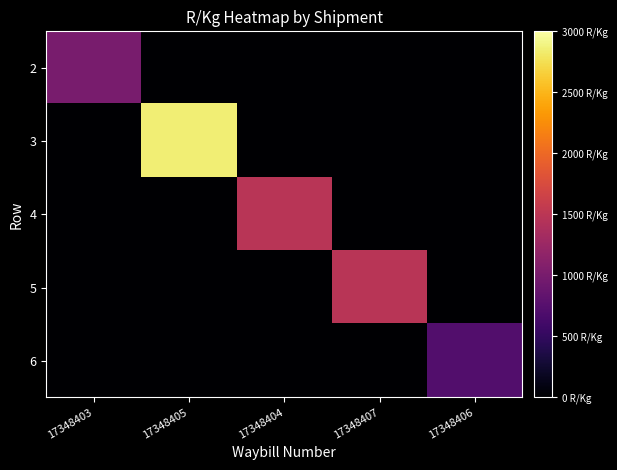

Which category has the highest value across all series?

17348405